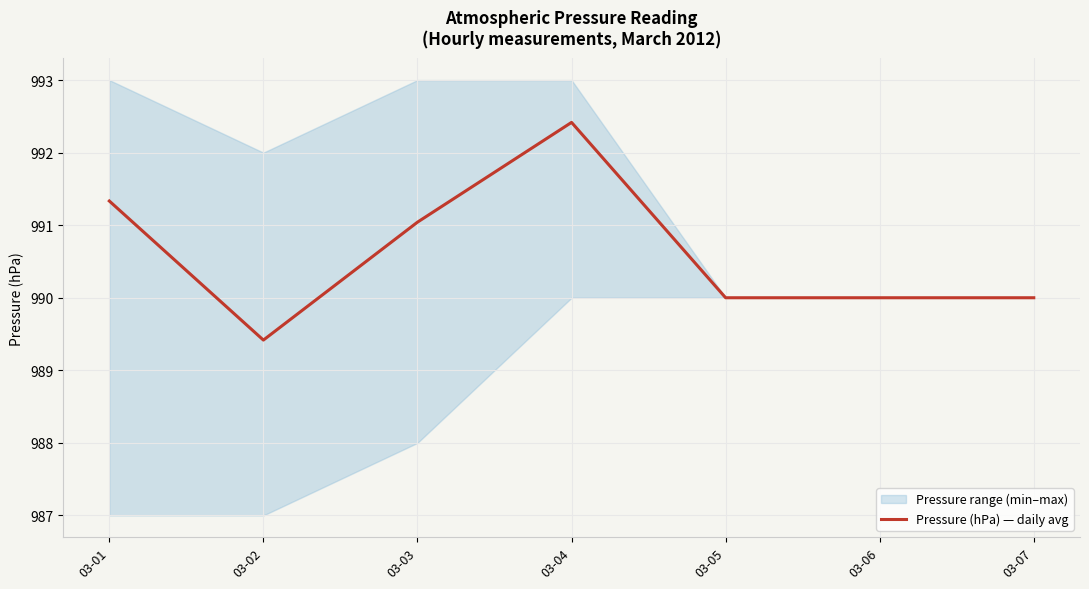

What is the change in value from 03-02 to 03-06?

+0.6